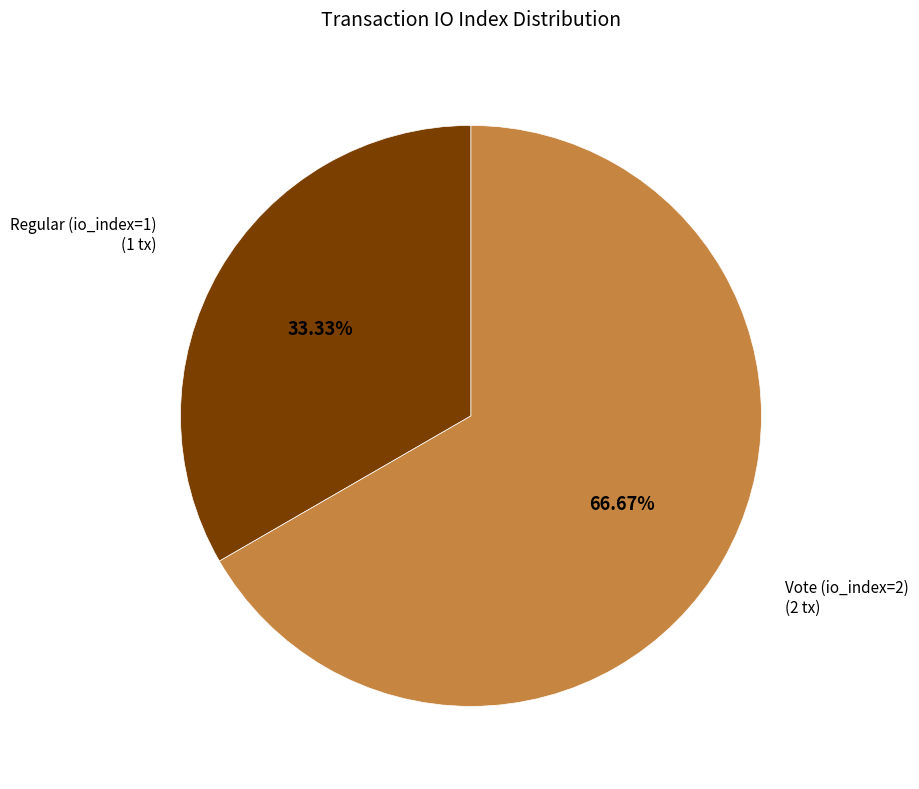

Is there a majority slice in this chart?

Yes